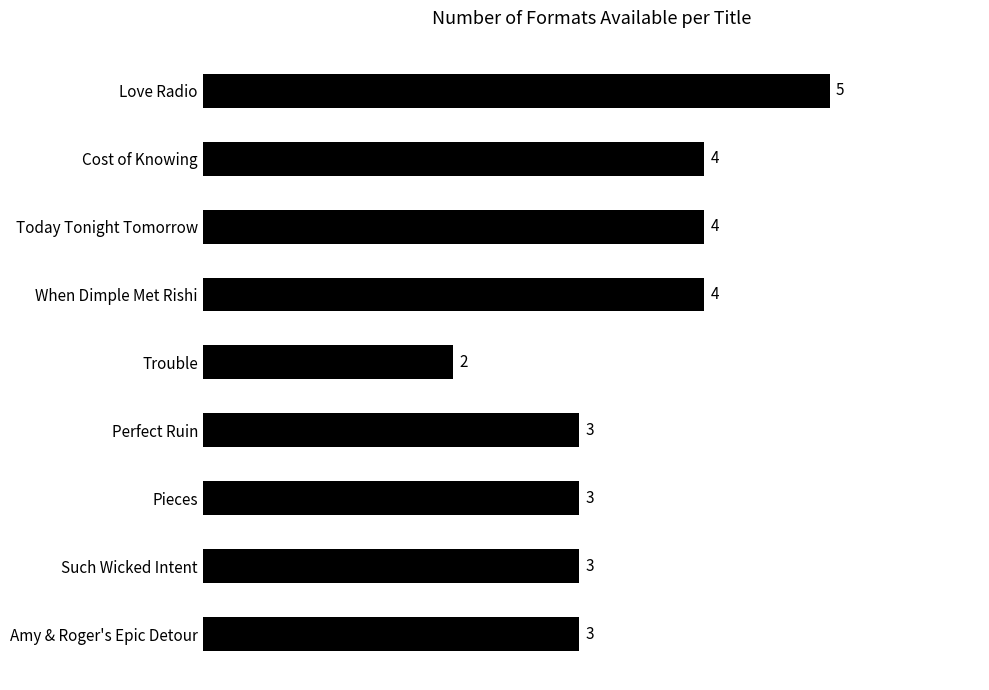

Which label corresponds to the smallest value in the chart?

Trouble